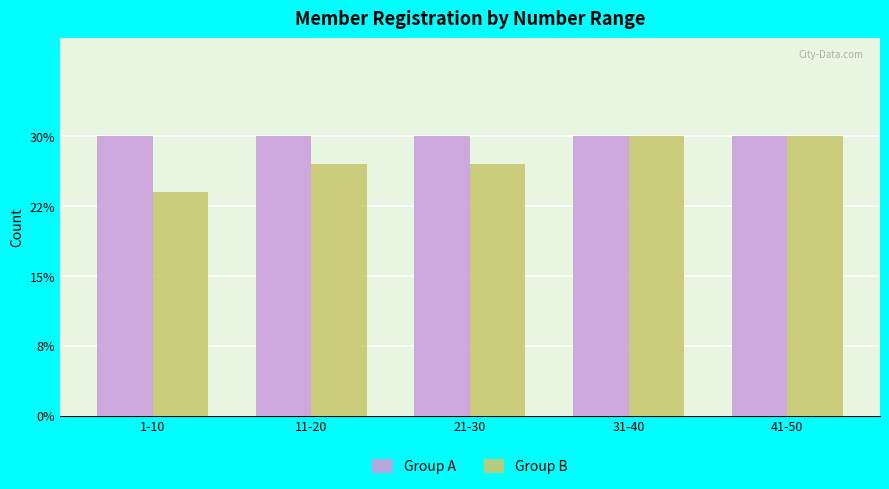

Reading left to right, what are all the values shown in this chart?

Group A: 1-10=10	11-20=10	21-30=10	31-40=10	41-50=10
Group B: 1-10=8	11-20=9	21-30=9	31-40=10	41-50=10